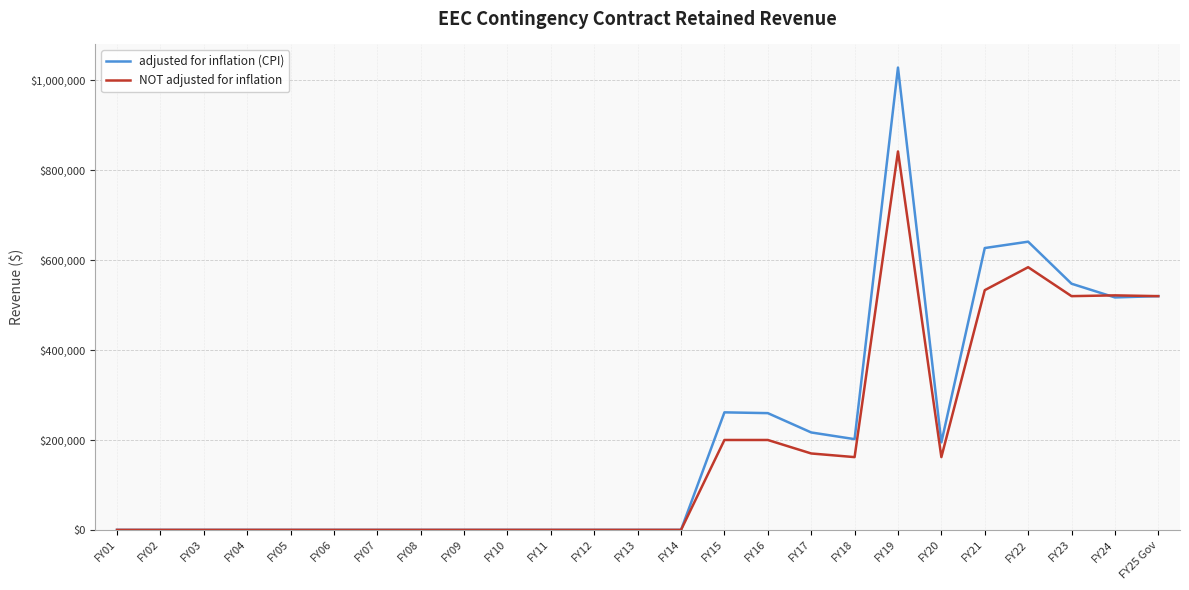

What is the total value across all series at FY15?

461461